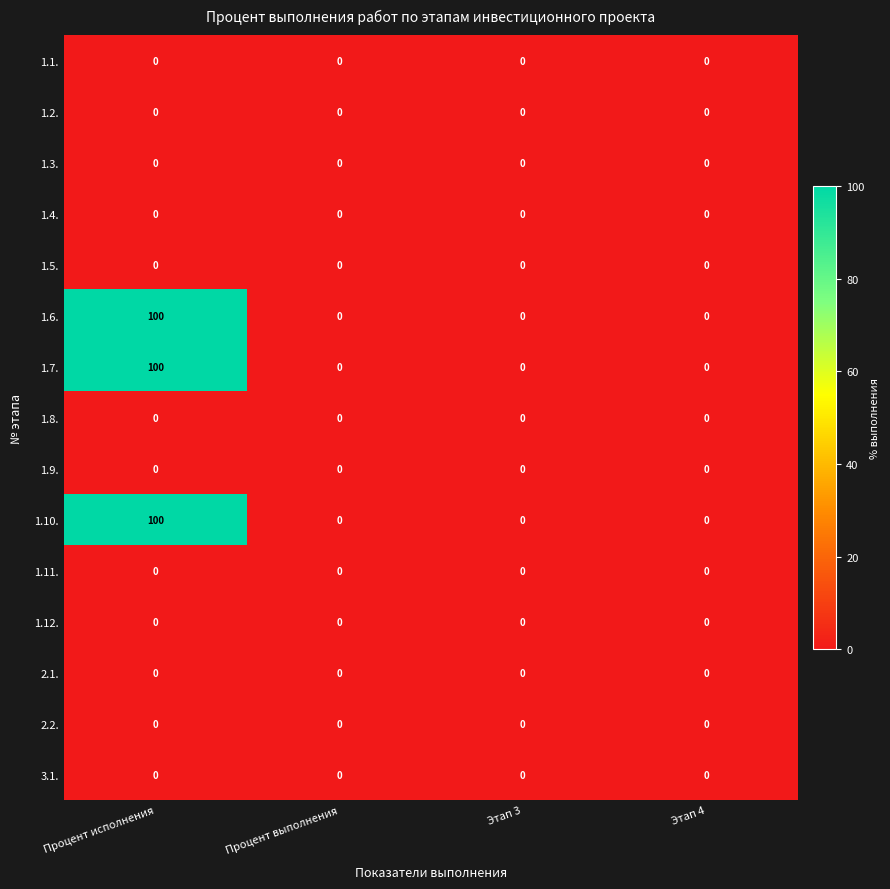

At which category is the sum across all series the highest?

Процент исполнения